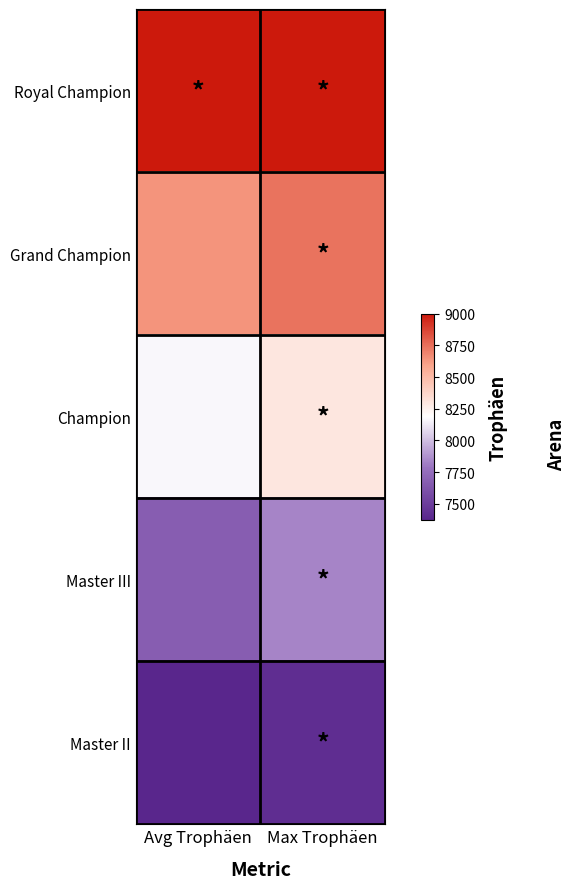

Rank the series by their average value, from highest to lowest.

Royal Champion, Grand Champion, Champion, Master III, Master II